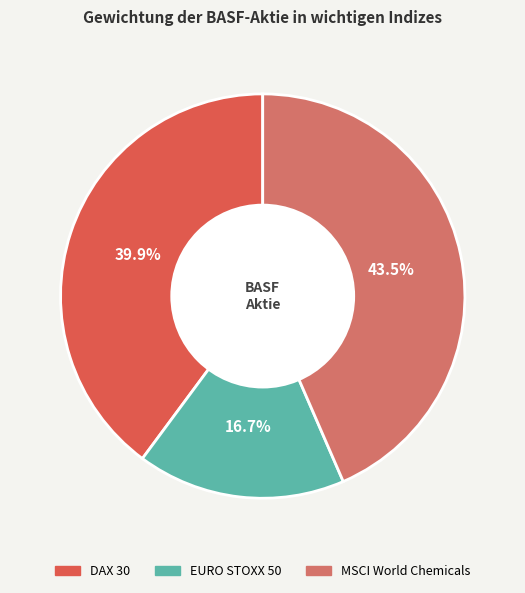

Does EURO STOXX 50 account for over 50% of the chart?

No